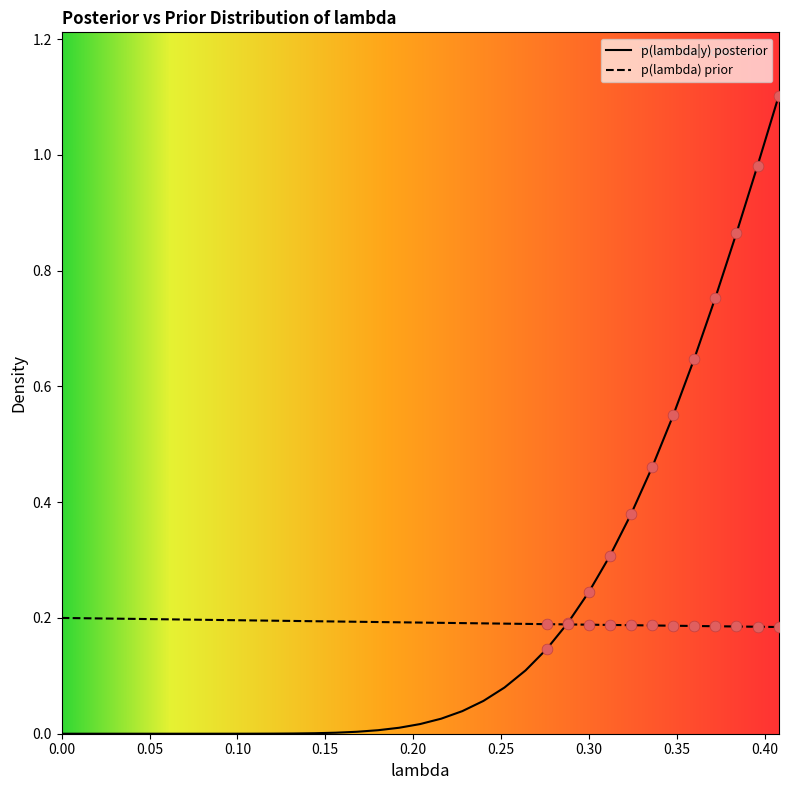

At which category is the sum across all series the highest?

0.408